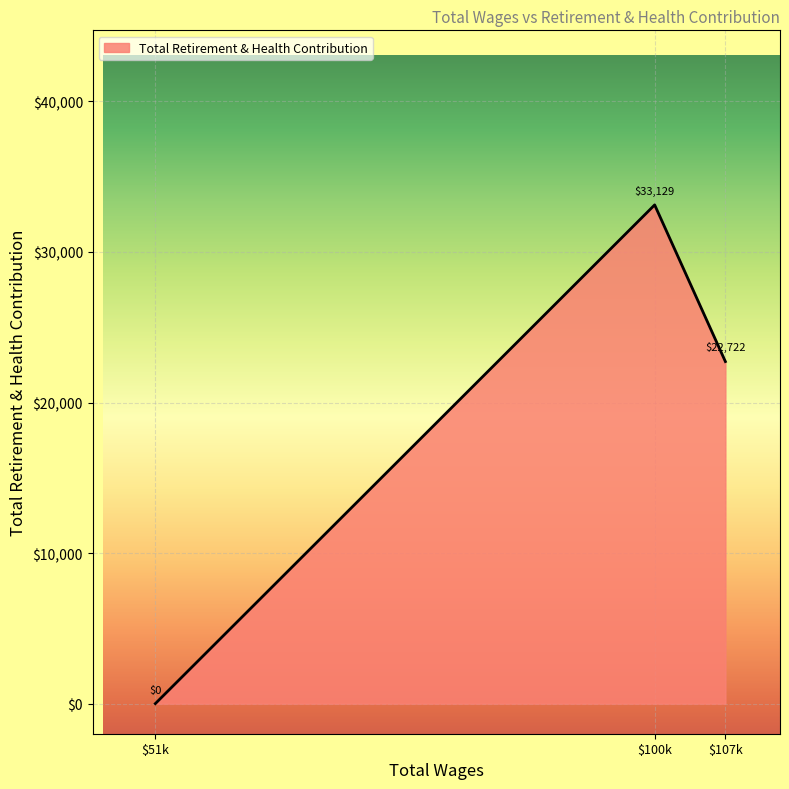

What is the difference between the maximum and minimum values?

33129